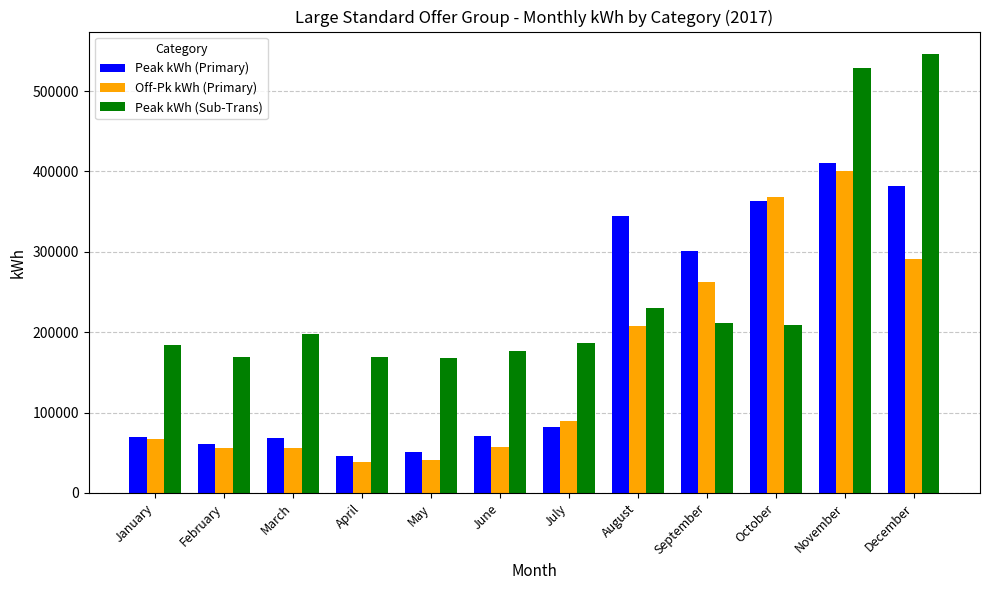

Rank the series at March from highest to lowest value.

Peak kWh (Sub-Trans), Peak kWh (Primary), Off-Pk kWh (Primary)